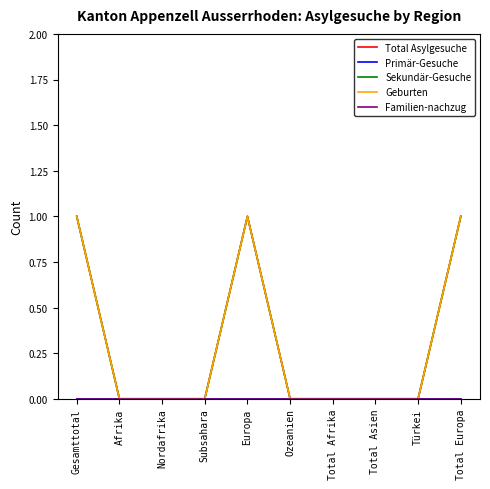

What is the label of the 2nd point from the right?

Türkei